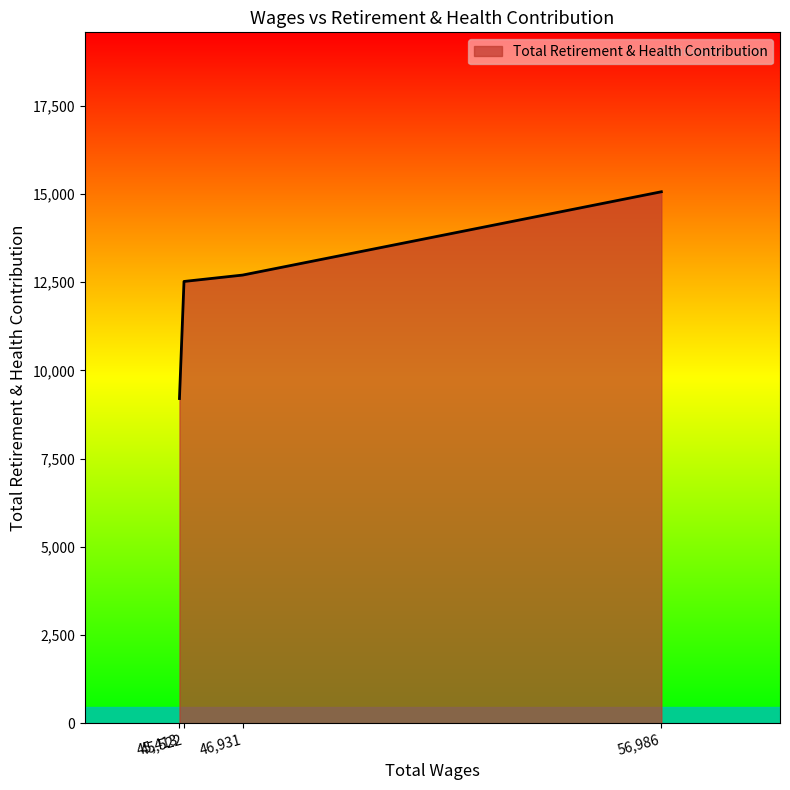

At which category does the chart reach its minimum across all series?

45,413